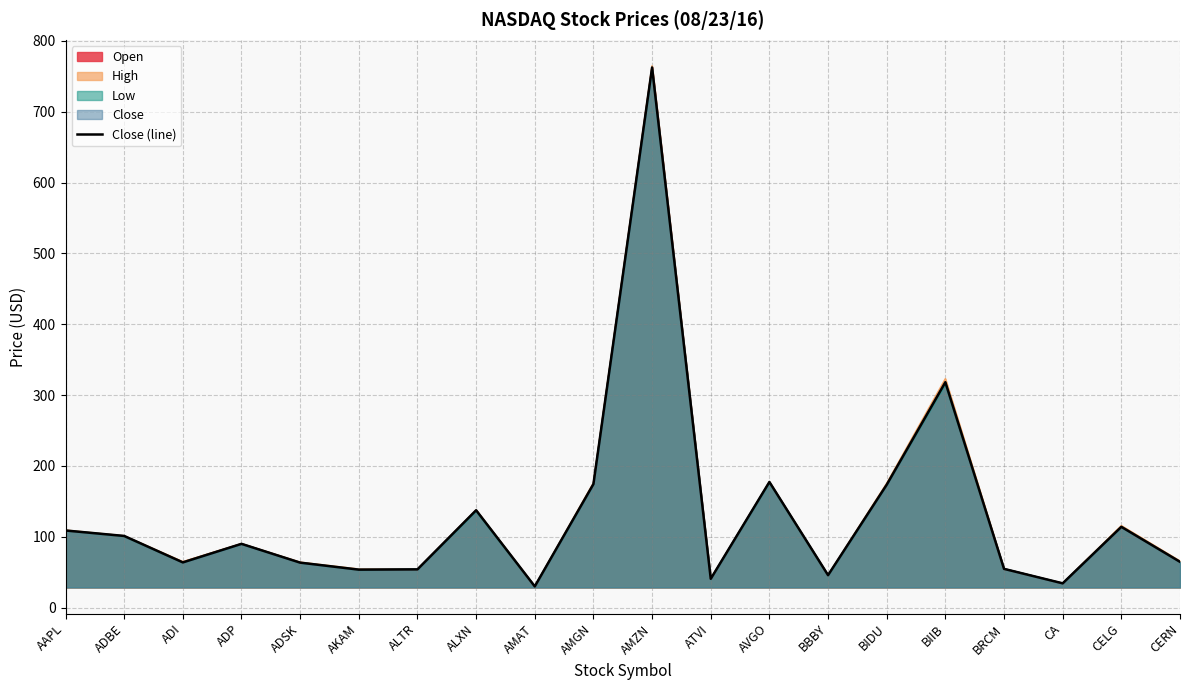

True or false: the data shows 223.3 at ALXN.

False